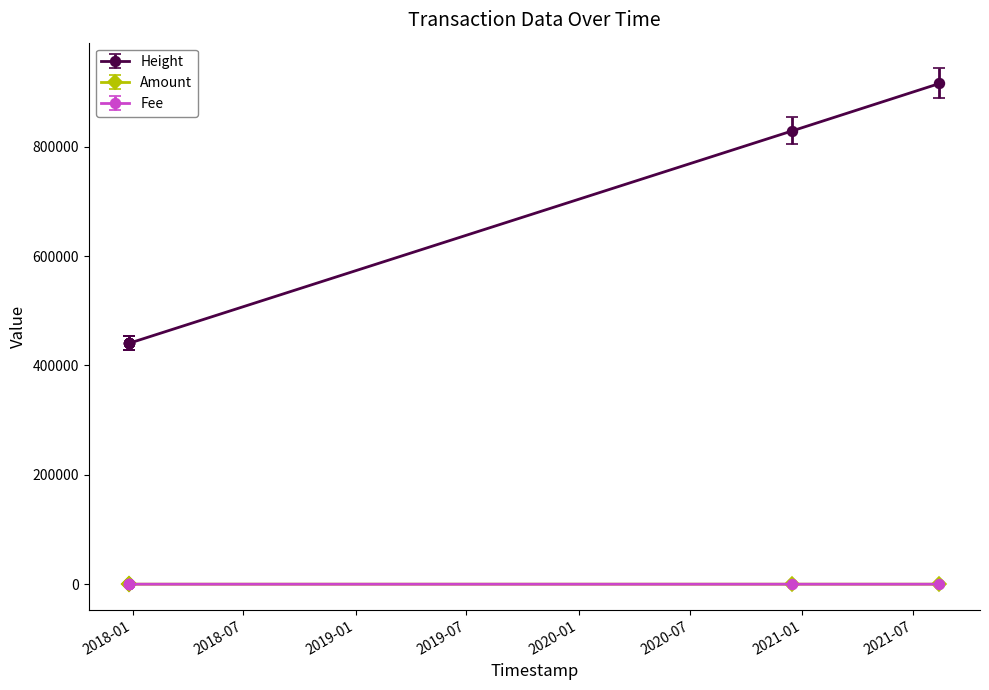

The Fee series shows 0.0 at 2021-08-13 14:16:59. True or false?

True